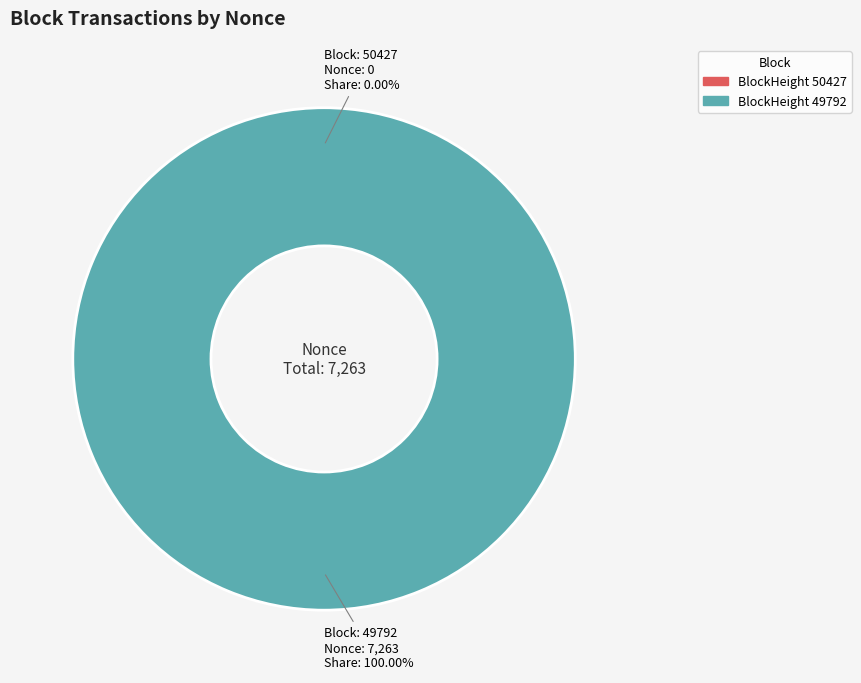

To the nearest percent, what is the difference between the 49792 and 50427 slice percentages?

100%